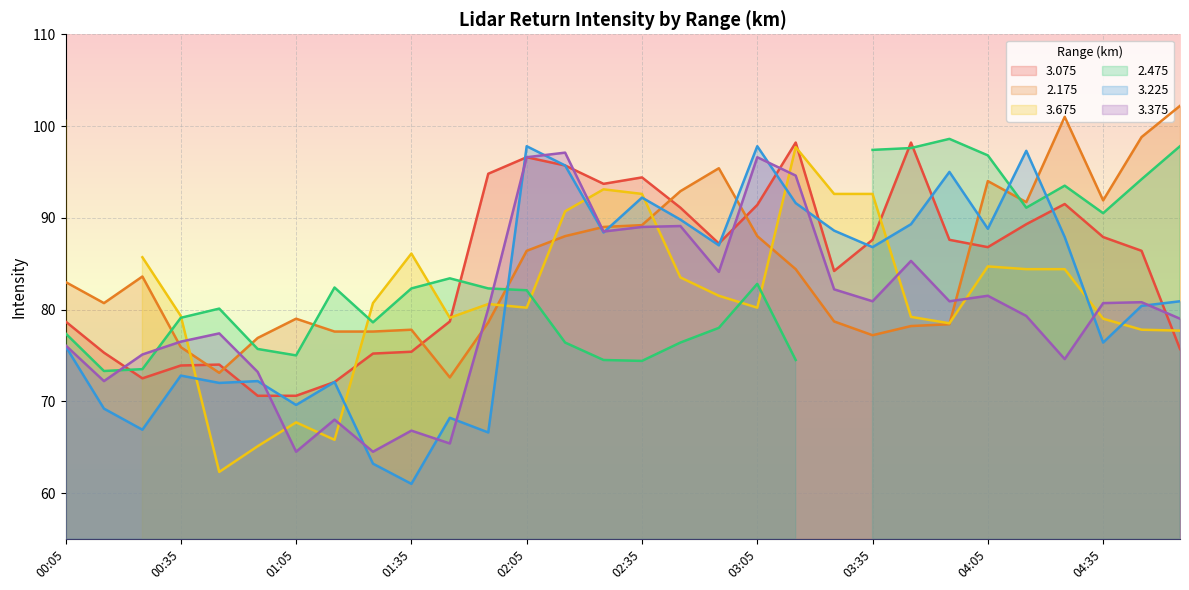

Read the 3.225 value at 03:35.

86.8